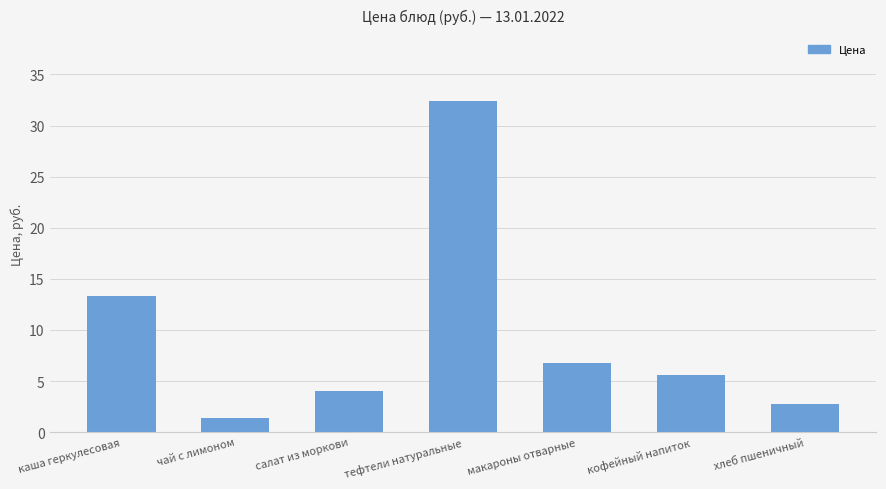

What is the change in value from макароны отварные to хлеб пшеничный?

-4.0